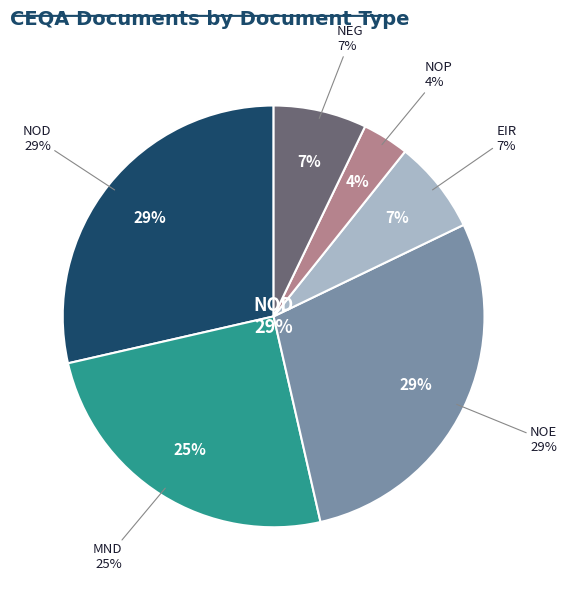

Does NOE represent more than half of the total?

No